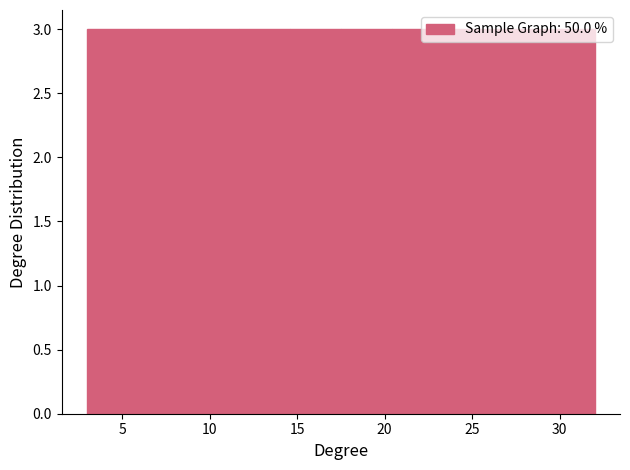

Reading left to right, list every bar in this chart as the range it spans on the x-axis followed by its height. Neither the bar edges nor the heights are printed on the chart, so give them approximately, as read against the axes.

3.0 to 5.9: 3
5.9 to 8.8: 3
8.8 to 11.7: 3
11.7 to 14.6: 3
14.6 to 17.5: 3
17.5 to 20.4: 3
20.4 to 23.3: 3
23.3 to 26.2: 3
26.2 to 29.1: 3
29.1 to 32.0: 3